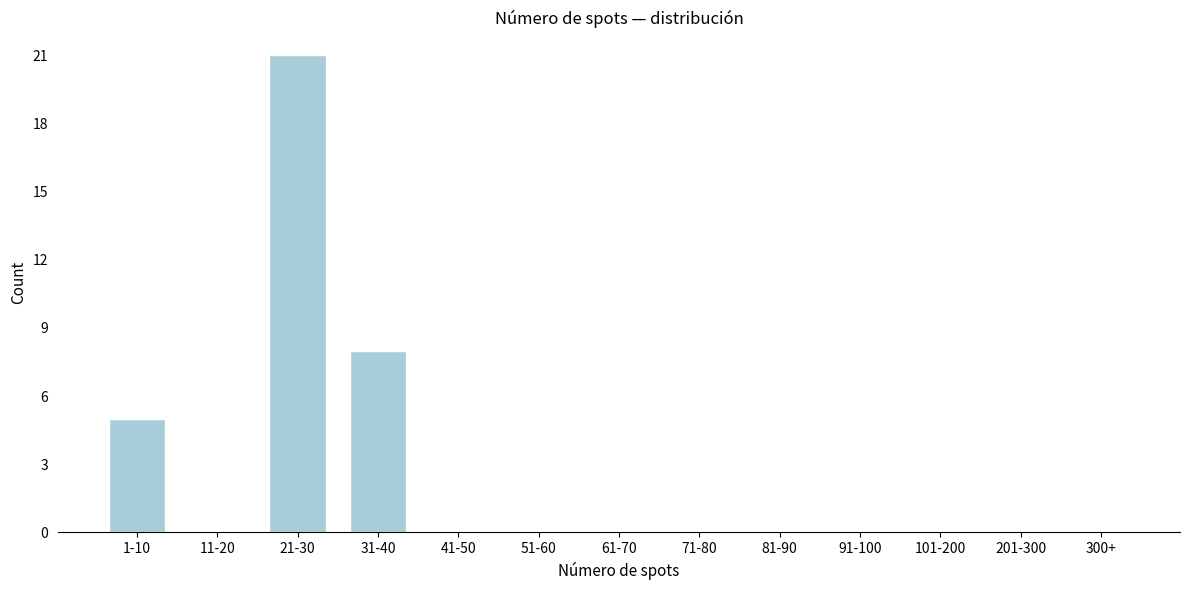

Reading left to right, transcribe all the data shown in this chart.

1-10=5	11-20=0	21-30=21	31-40=8	41-50=0	51-60=0	61-70=0	71-80=0	81-90=0	91-100=0	101-200=0	201-300=0	300+=0